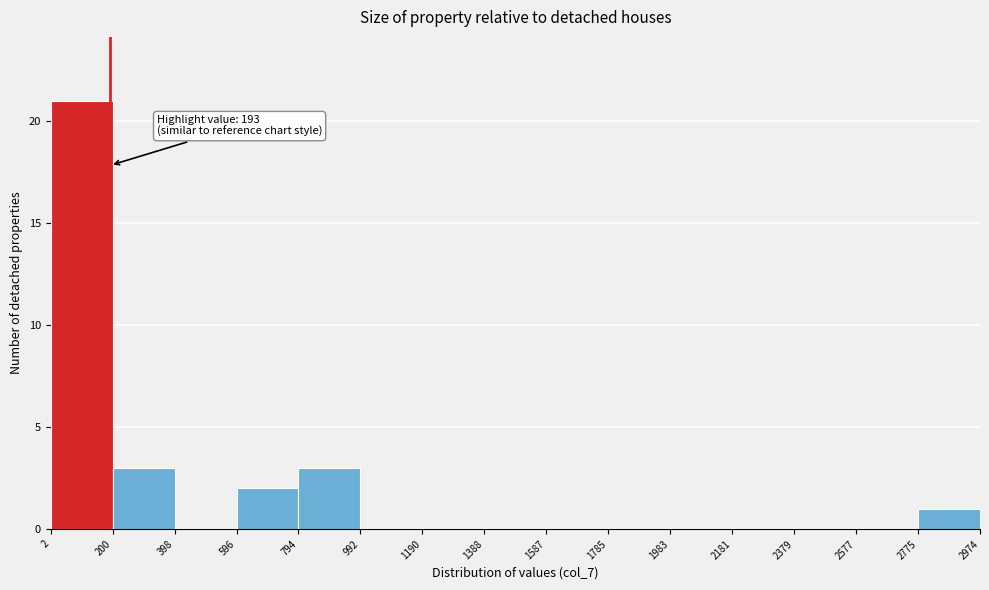

Over which range of the x-axis is the bar tallest?

2 to 200